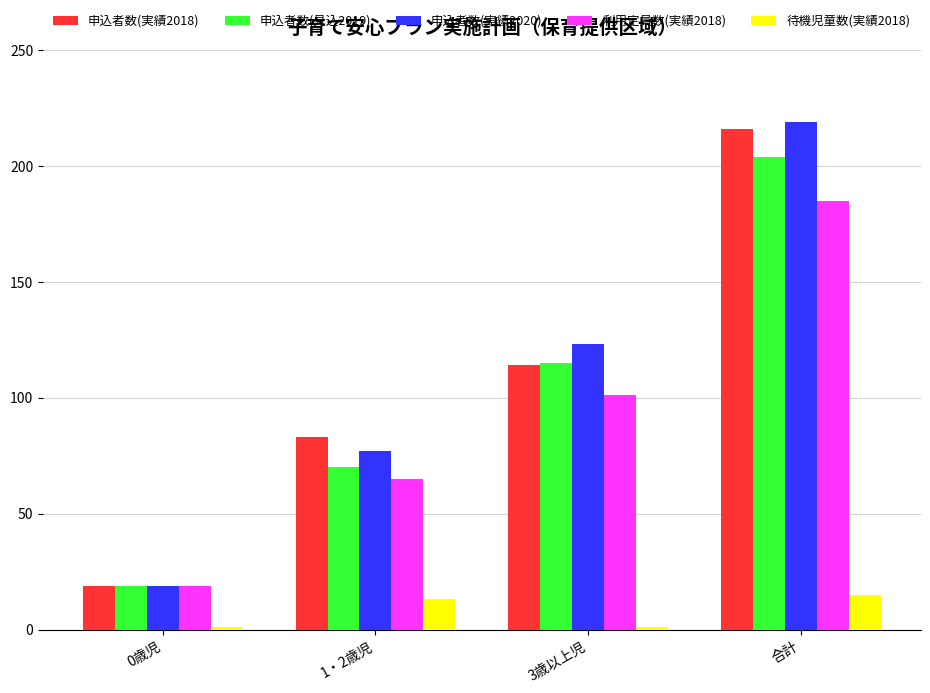

What position from the left is 合計?

4